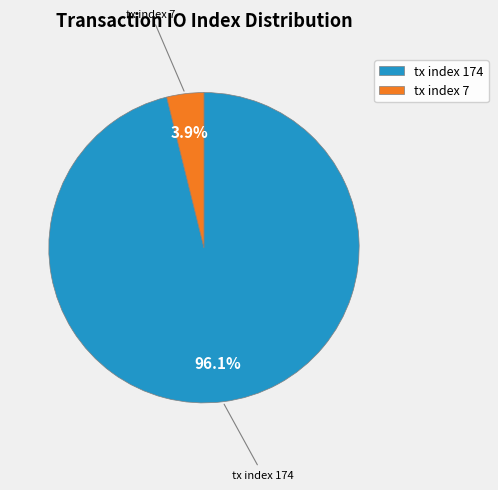

Do tx index 7 and tx index 174 together represent more than half of the pie?

Yes